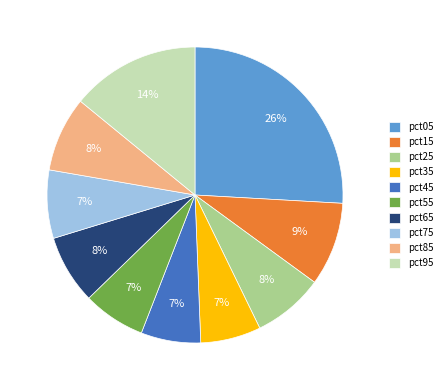

Do pct75 and pct45 together represent more than half of the pie?

No